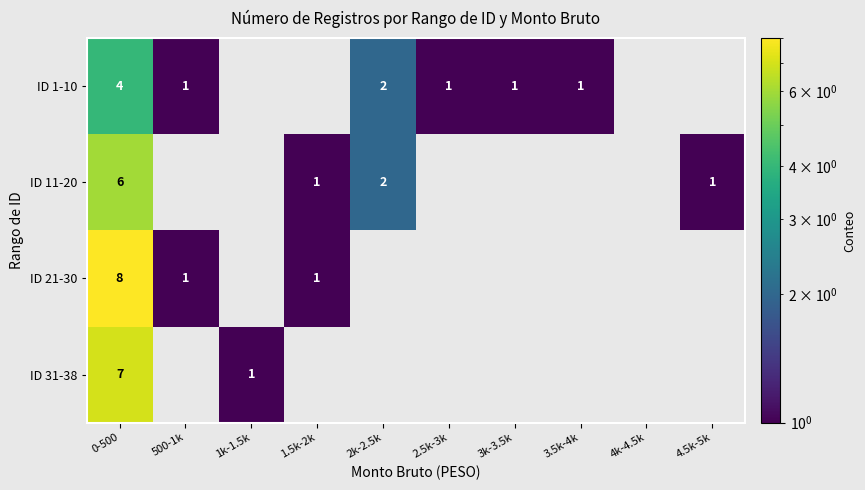

Which has a higher value, 2k-2.5k or 3k-3.5k?

2k-2.5k